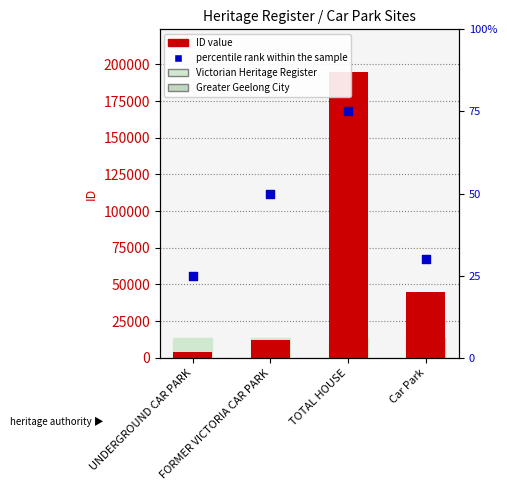

What is the total value across all series at UNDERGROUND CAR PARK?

3833